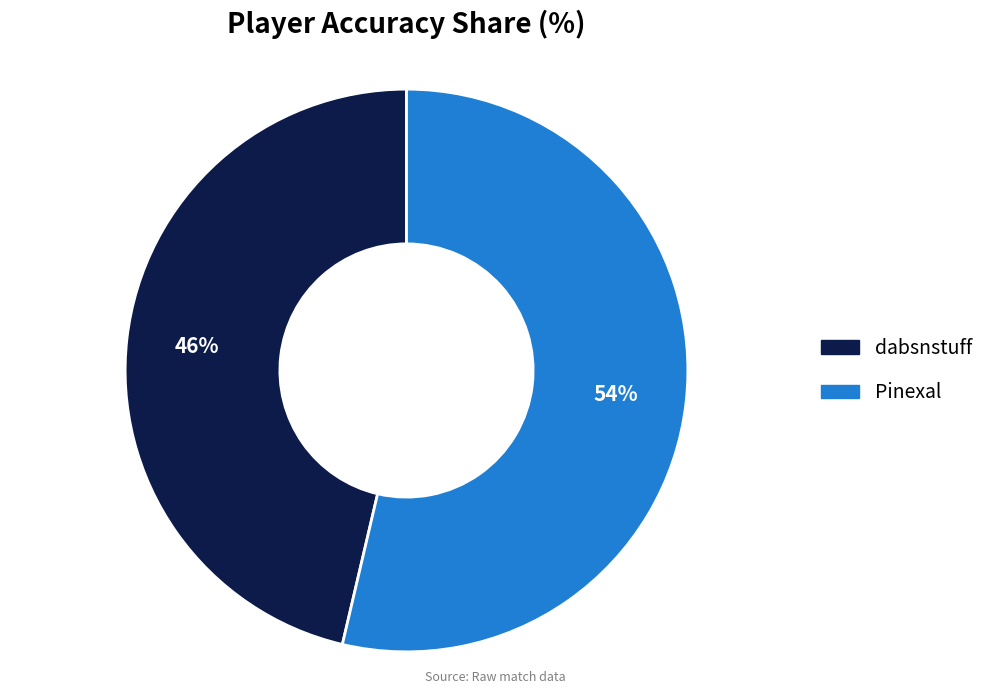

To the nearest percent, what percentage of the pie is dabsnstuff?

46%